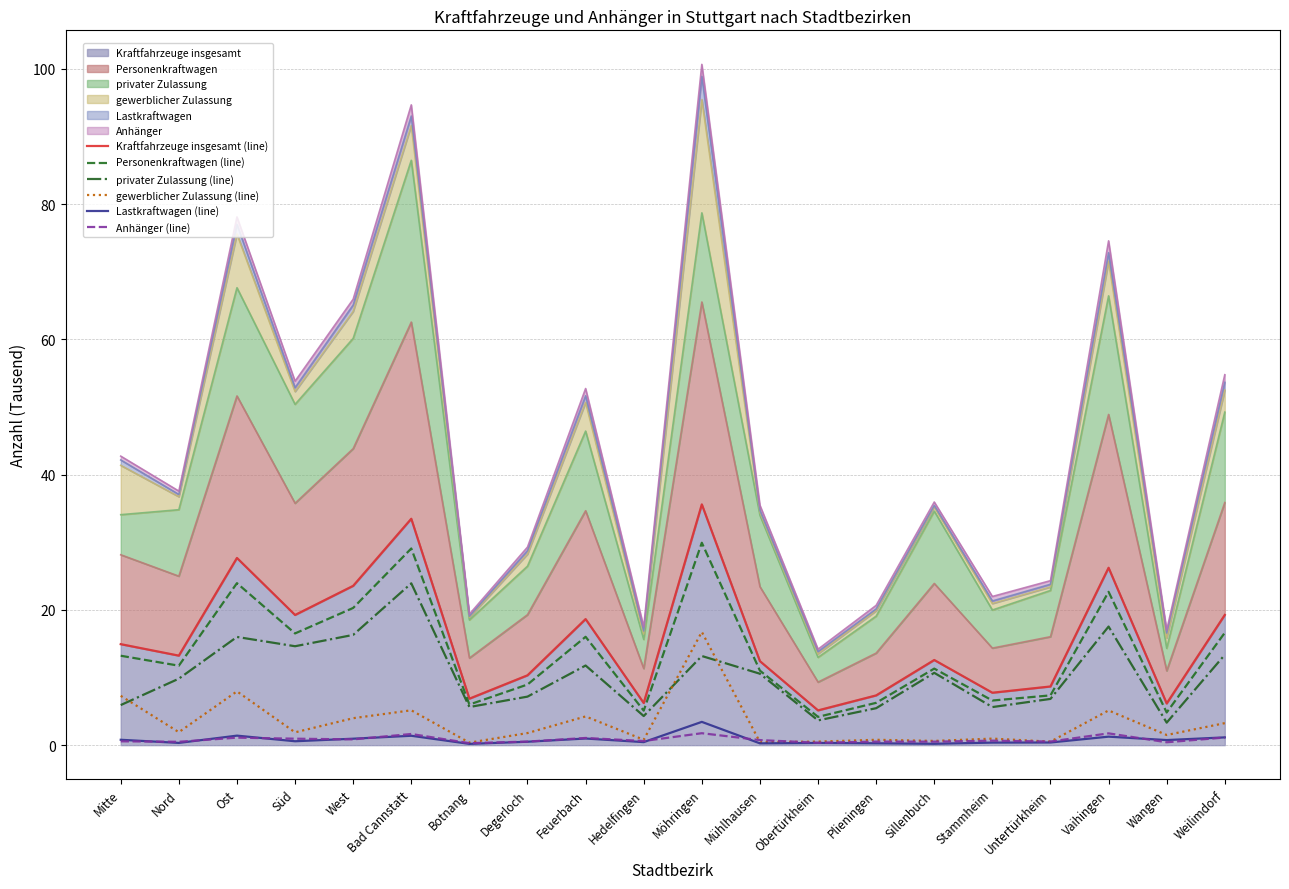

What is the difference between the maximum and minimum values in the Kraftfahrzeuge insgesamt (line) series?

30.5